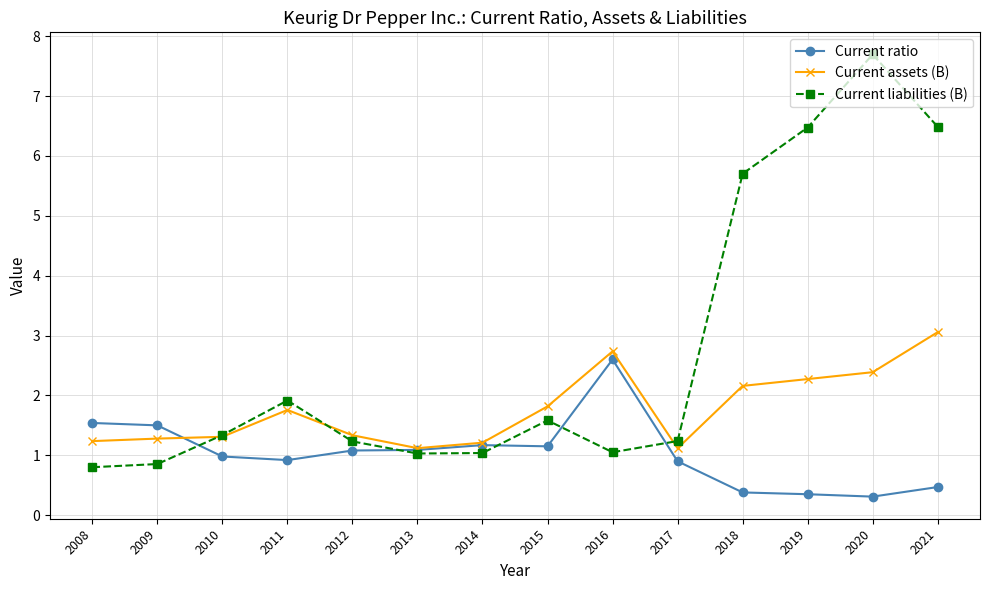

The value of Current ratio at 2015 is 0.3. True or false?

False